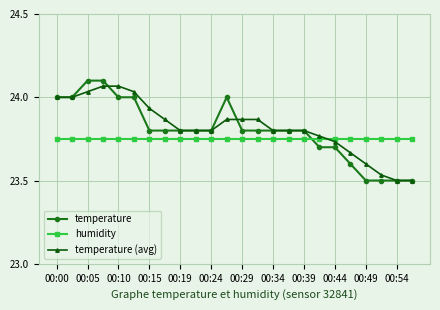

At how many categories does at least one series exceed 23?

24